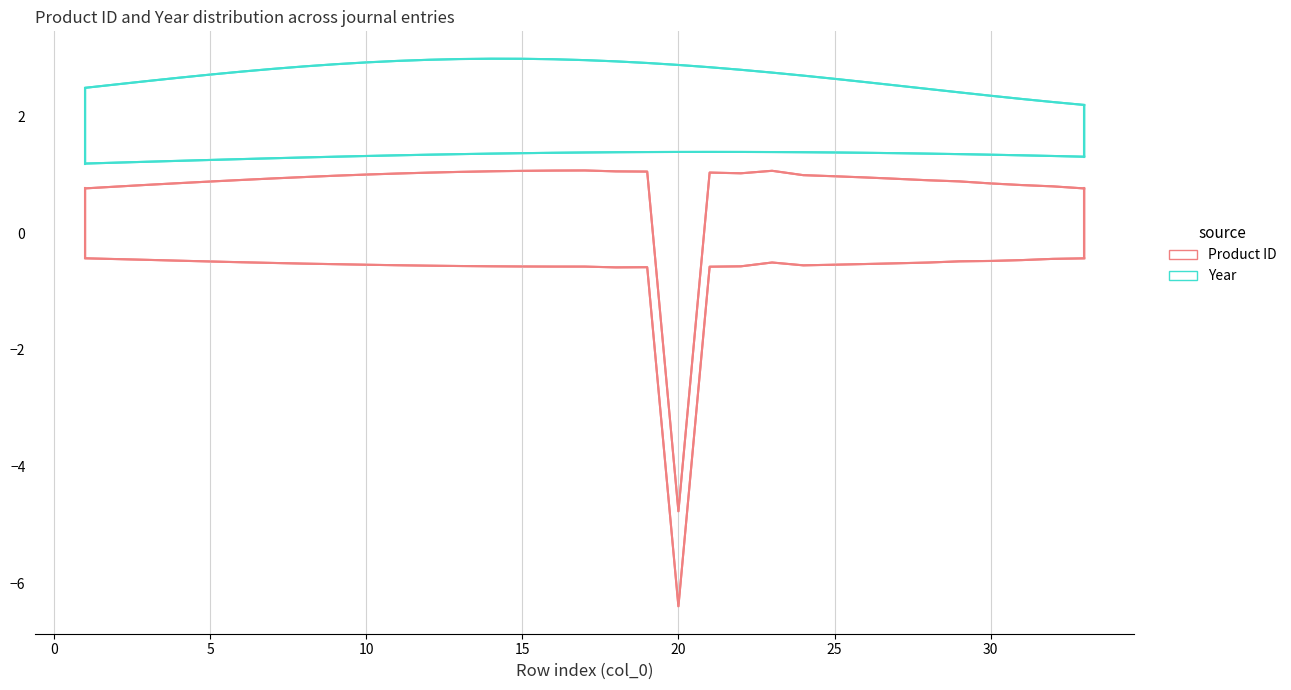

What is the average value?

-0.7